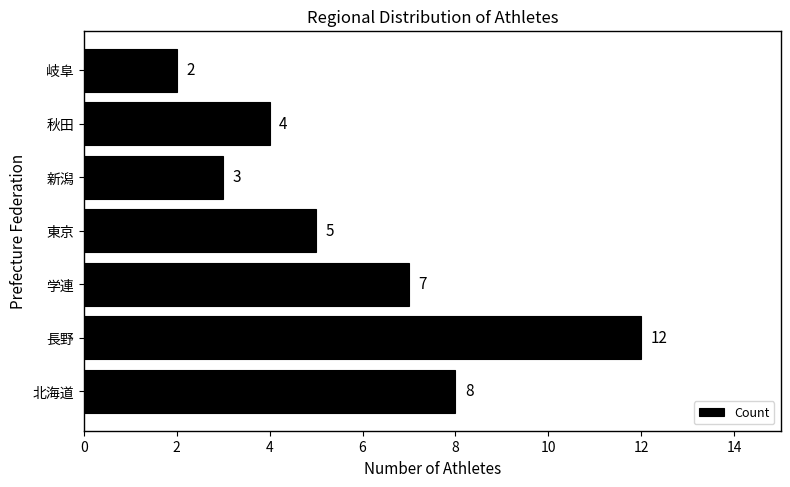

What is the difference between the maximum and minimum values?

10